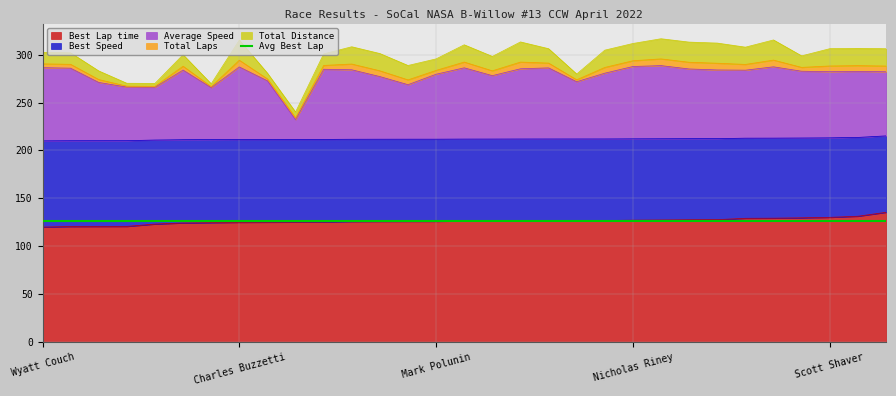

True or false: Best Lap time has a value of 200.1 at Mark Polunin.

False